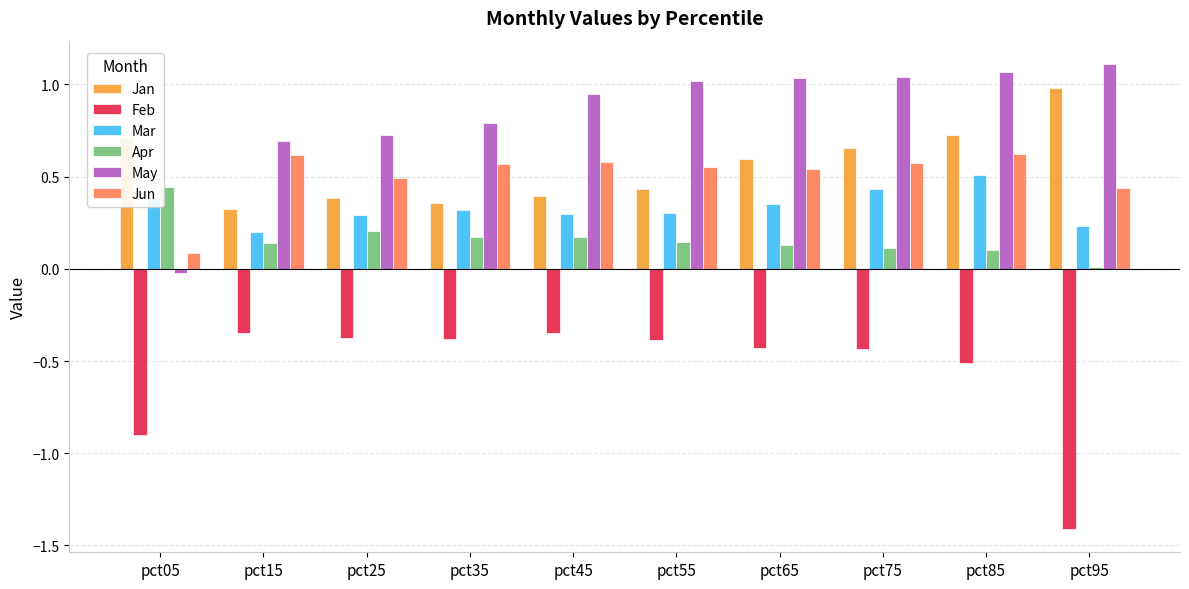

What is the sum of the Jun values at pct15 and pct35?

1.2